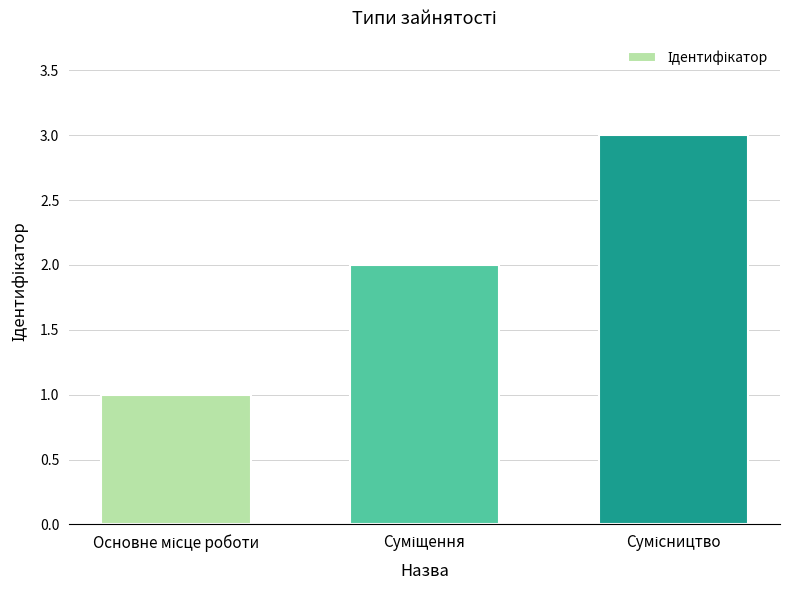

What is the sum of all values?

6